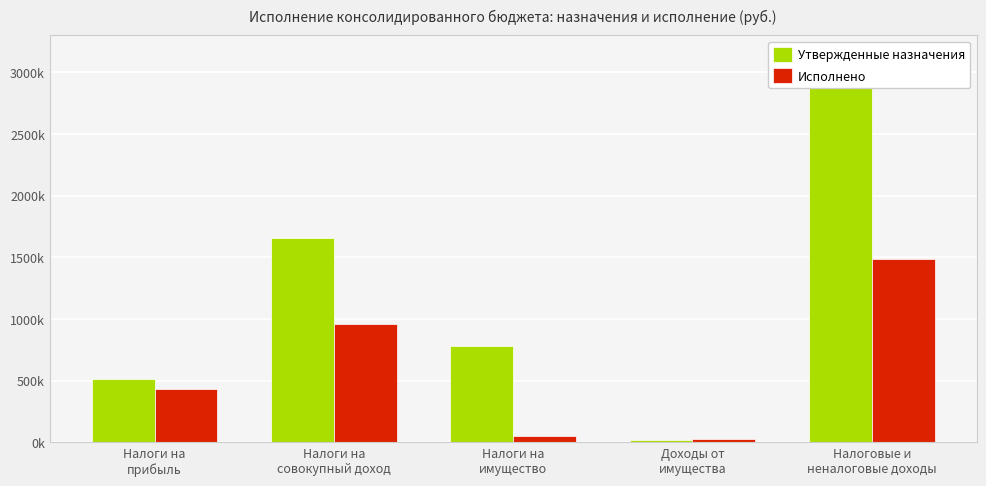

How many values in the Исполнено series exceed 433300?

3